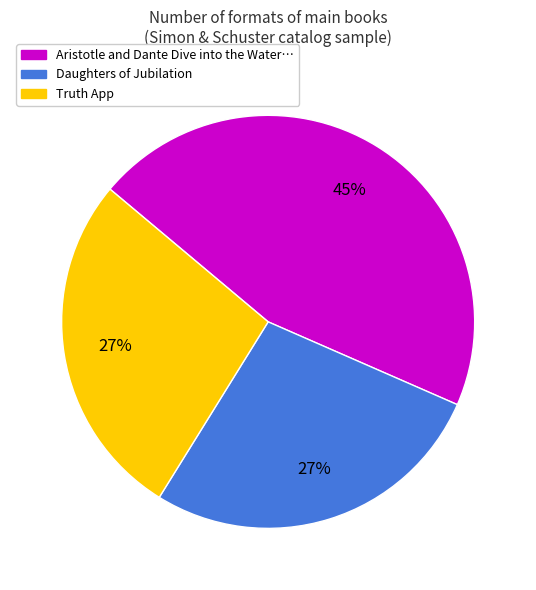

To the nearest percent, what is the difference between the largest and smallest slice percentages?

18%